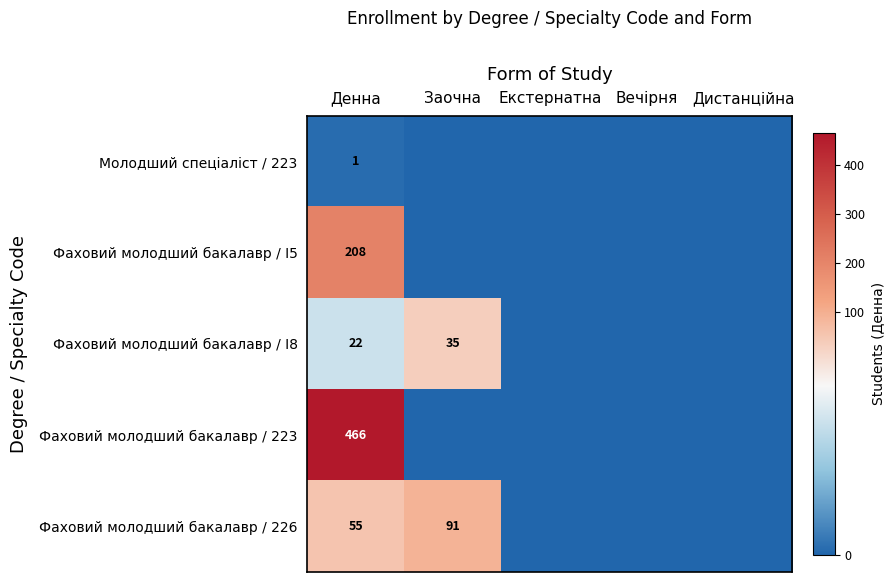

At Денна, list the series in order from smallest to largest.

Молодший спеціаліст / 223, Фаховий молодший бакалавр / I8, Фаховий молодший бакалавр / 226, Фаховий молодший бакалавр / I5, Фаховий молодший бакалавр / 223